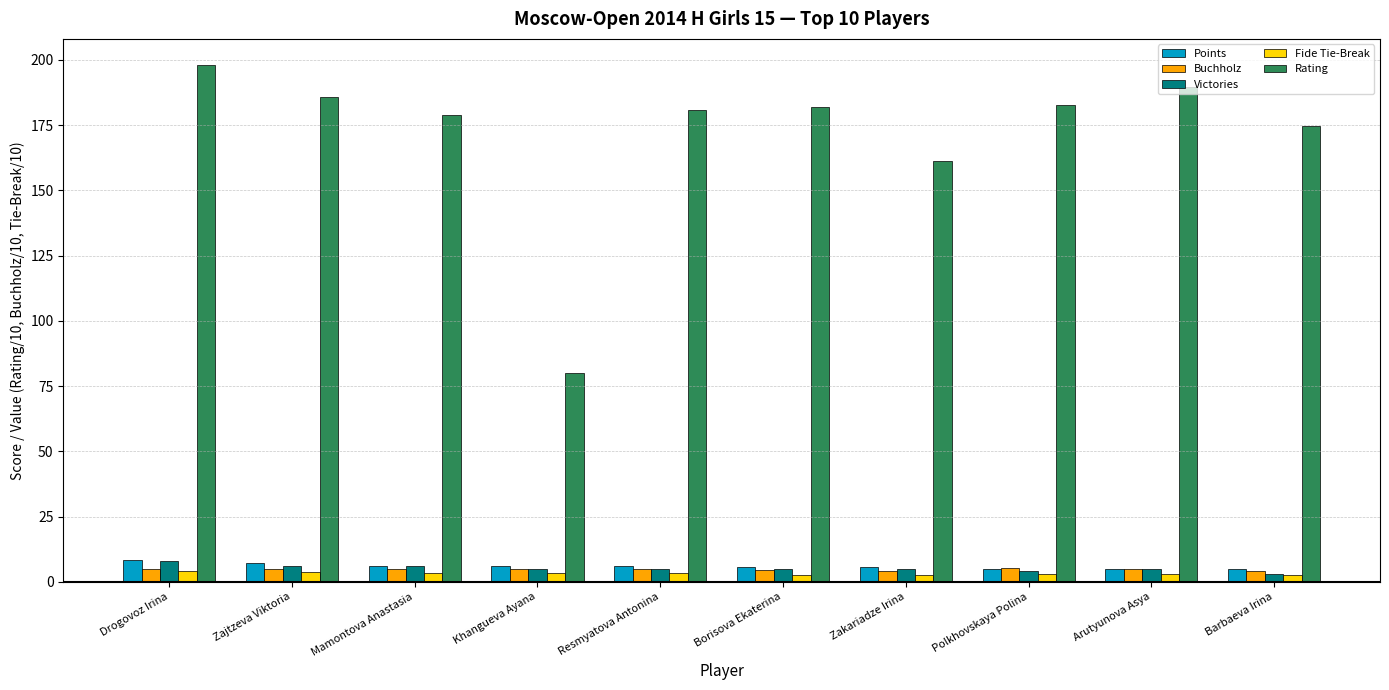

Is it true that Rating equals 185.7 at Zajtzeva Viktoria?

True